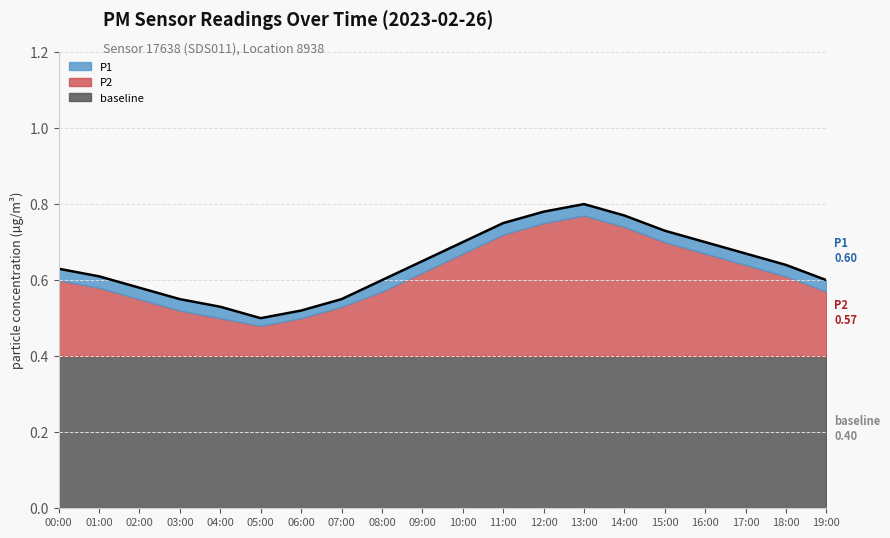

Reading left to right, transcribe all the data shown in this chart.

P1: 00:00=0.6	01:00=0.6	02:00=0.6	03:00=0.6	04:00=0.5	05:00=0.5	06:00=0.5	07:00=0.6	08:00=0.6	09:00=0.7	10:00=0.7	11:00=0.8	12:00=0.8	13:00=0.8	14:00=0.8	15:00=0.7	16:00=0.7	17:00=0.7	18:00=0.6	19:00=0.6
P2: 00:00=0.6	01:00=0.6	02:00=0.6	03:00=0.5	04:00=0.5	05:00=0.5	06:00=0.5	07:00=0.5	08:00=0.6	09:00=0.6	10:00=0.7	11:00=0.7	12:00=0.8	13:00=0.8	14:00=0.7	15:00=0.7	16:00=0.7	17:00=0.6	18:00=0.6	19:00=0.6
baseline: 00:00=0.4	01:00=0.4	02:00=0.4	03:00=0.4	04:00=0.4	05:00=0.4	06:00=0.4	07:00=0.4	08:00=0.4	09:00=0.4	10:00=0.4	11:00=0.4	12:00=0.4	13:00=0.4	14:00=0.4	15:00=0.4	16:00=0.4	17:00=0.4	18:00=0.4	19:00=0.4